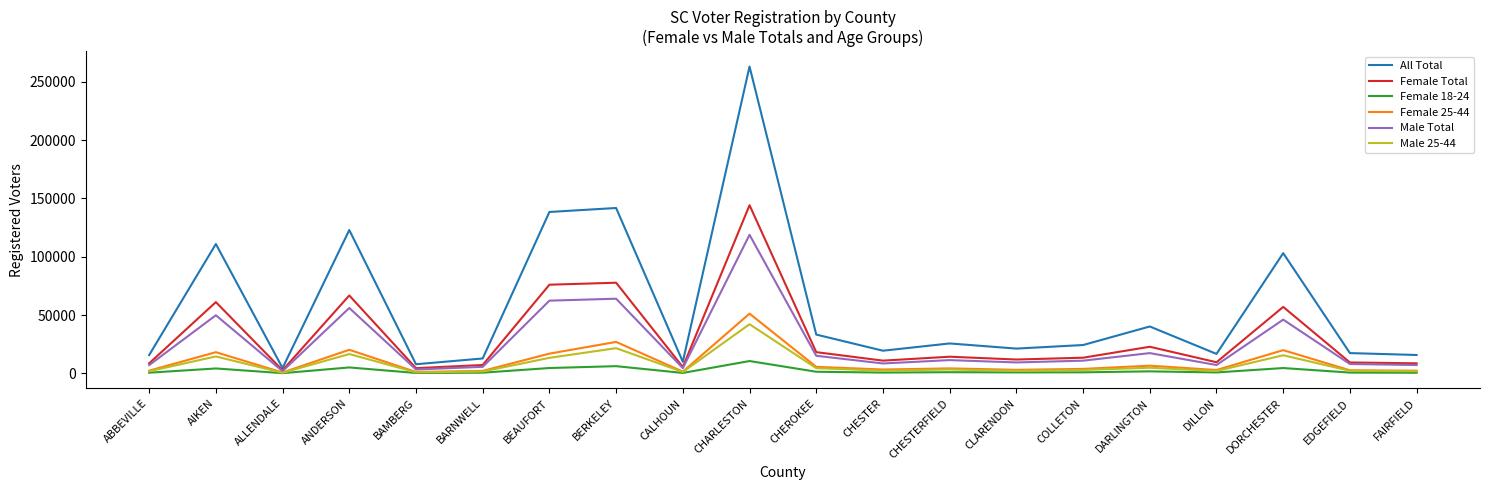

What is the approximate value of Female 25-44 at BAMBERG, to the nearest 10?

1200